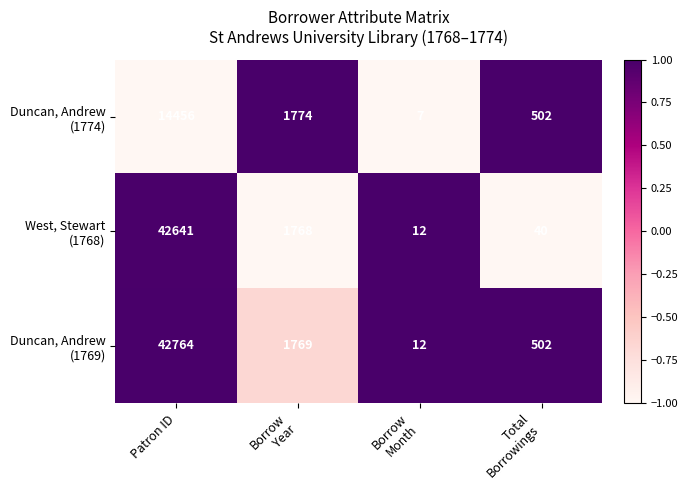

At which category is the sum across all series the highest?

Patron ID